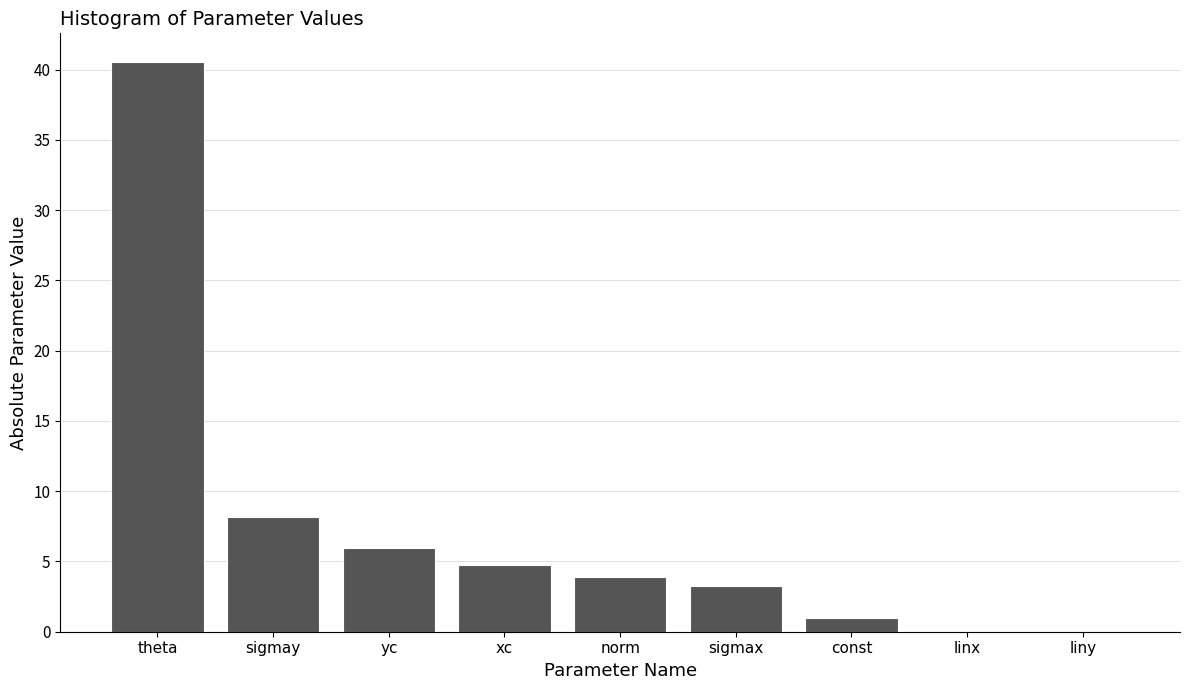

What is the sum of the values at theta and xc?

45.3